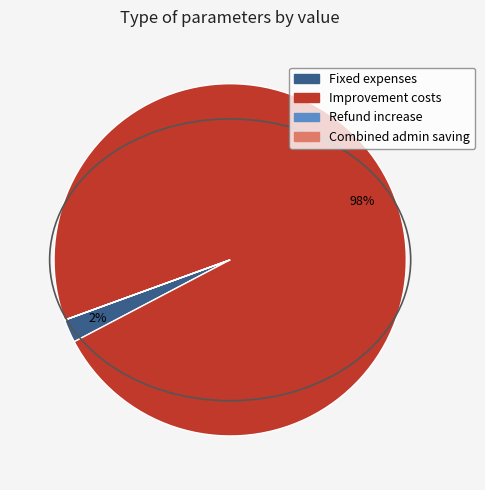

To the nearest percent, what portion does Improvement costs represent?

98%